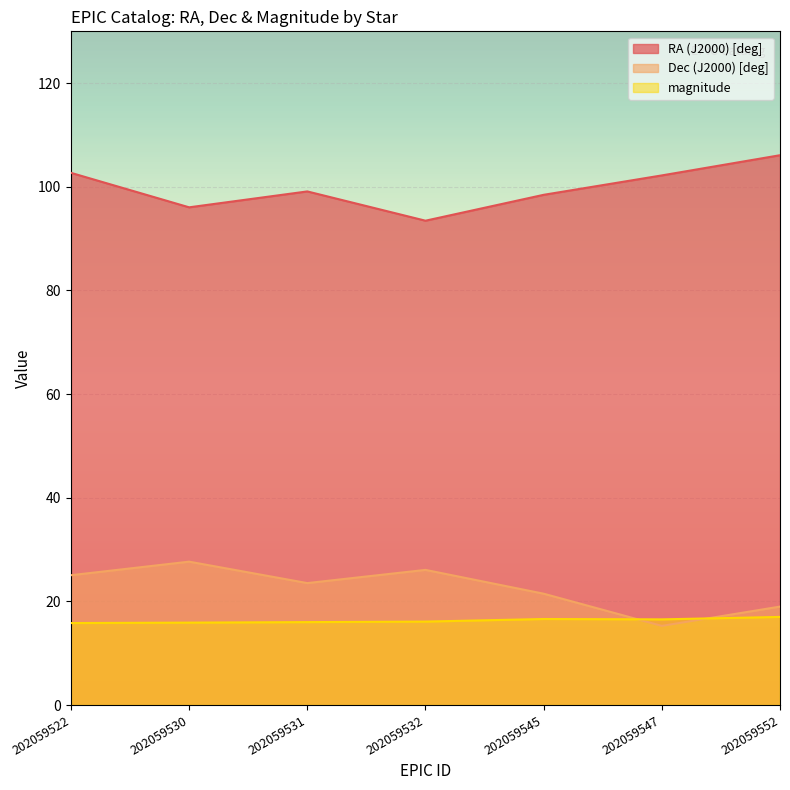

Count the number of categories in the chart.

7